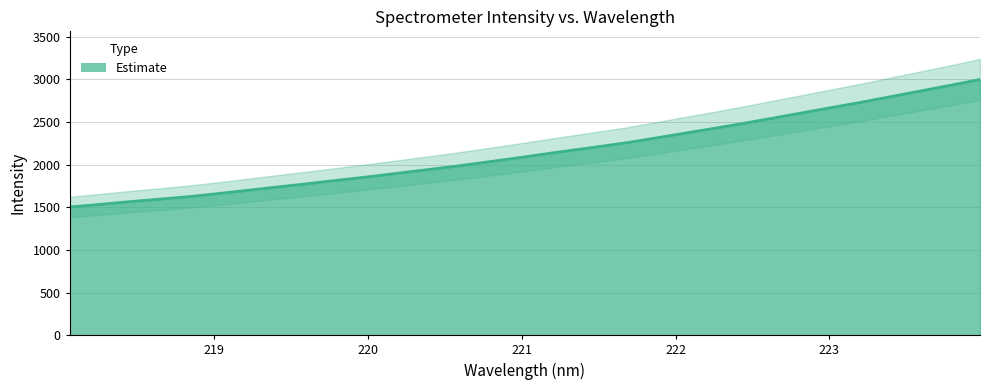

Does the chart display data point markers on the line(s)?

No